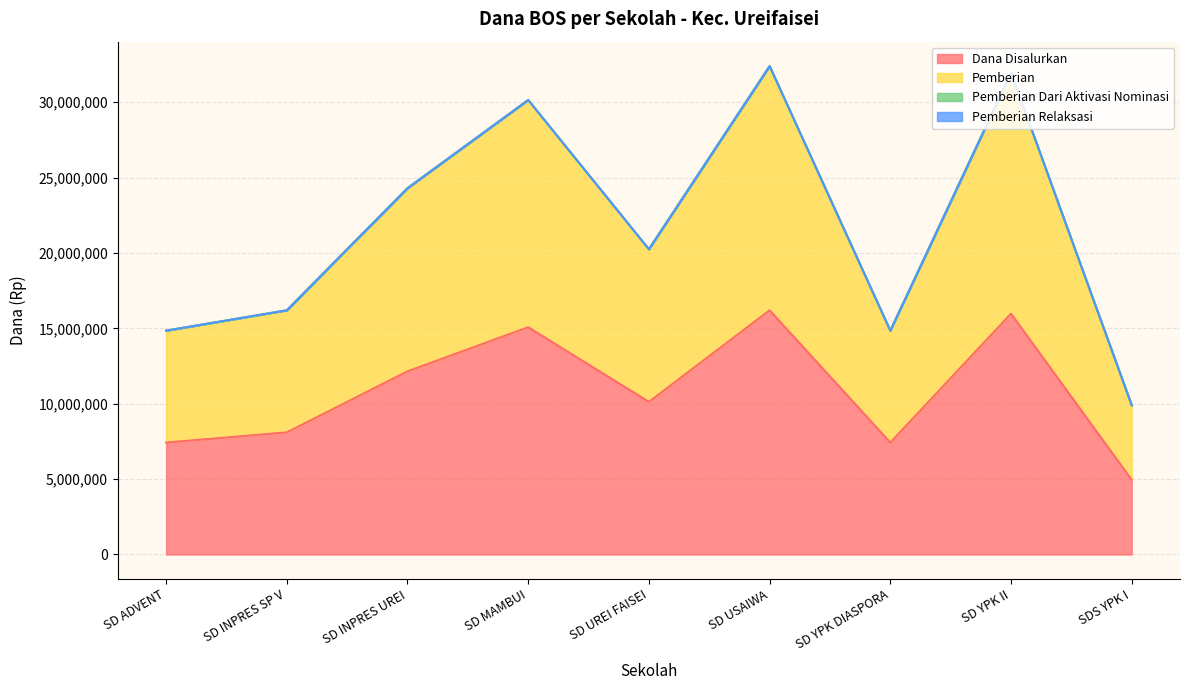

What is the value of the Dana Disalurkan point at the 7th from the left?

7425000